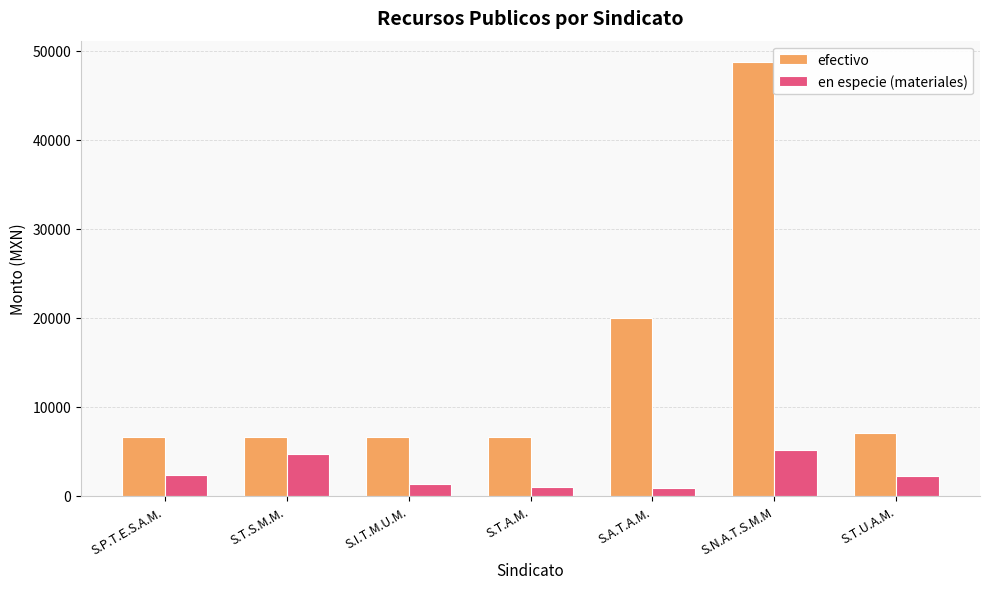

True or false: efectivo has a value of 31924.2 at S.A.T.A.M..

False